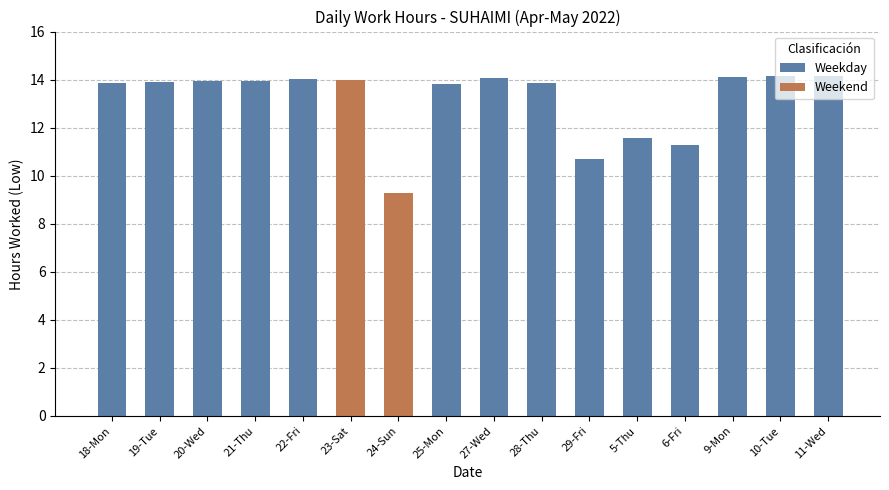

Between 23-Sat and 29-Fri, which is larger?

23-Sat